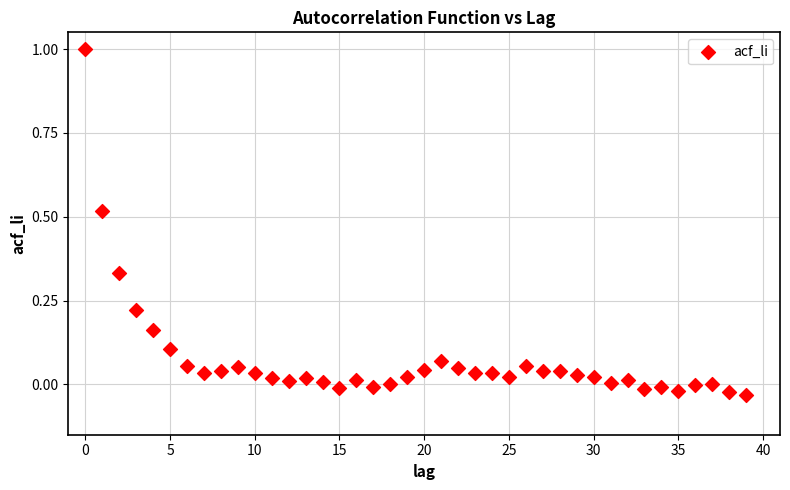

What is the range of Y values (max minus min)?

1.0